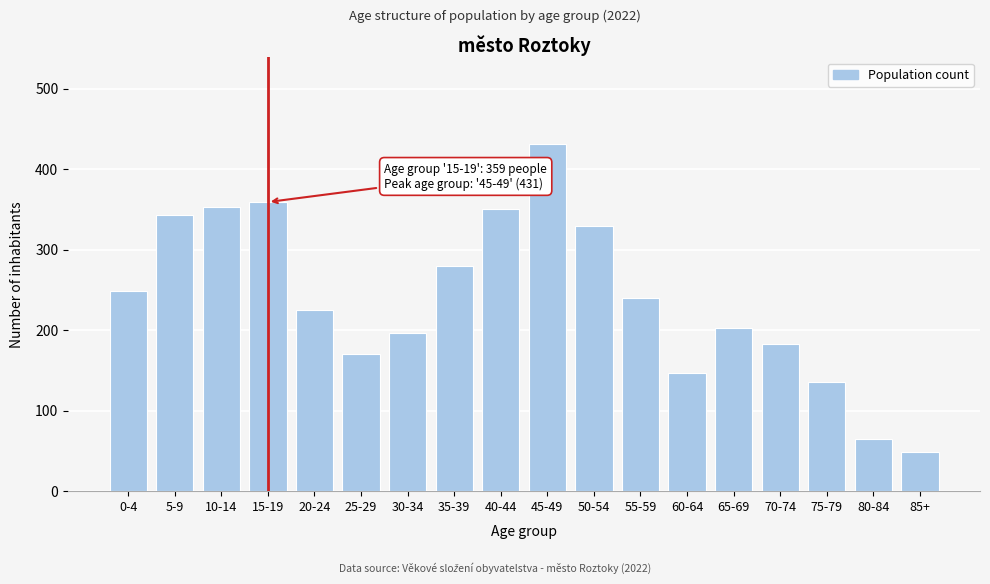

Reading left to right, transcribe all the data shown in this chart.

0-4=249	5-9=343	10-14=353	15-19=359	20-24=225	25-29=170	30-34=196	35-39=280	40-44=350	45-49=431	50-54=329	55-59=240	60-64=147	65-69=202	70-74=183	75-79=136	80-84=65	85+=49